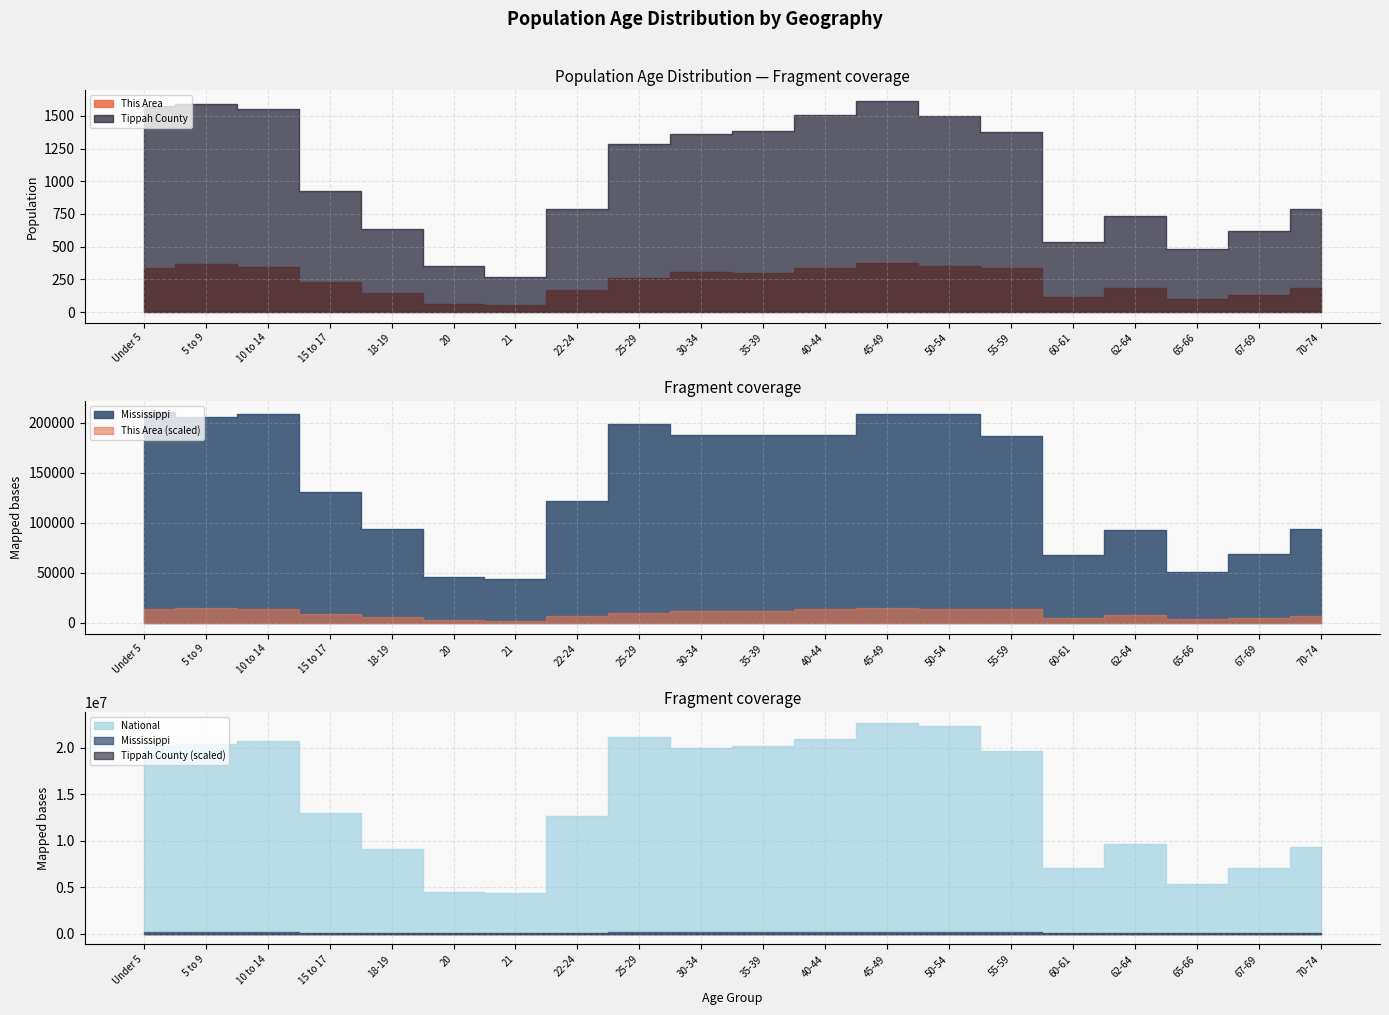

The Mississippi series shows 36883 at 60-61. True or false?

False